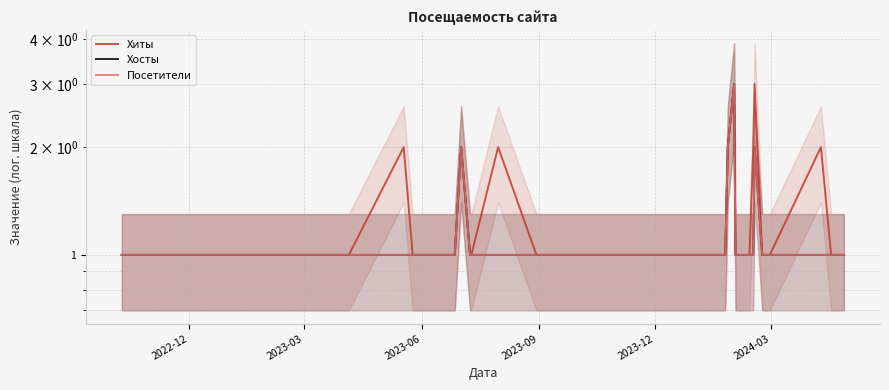

How many Посетители values are between 1 and 2?

39